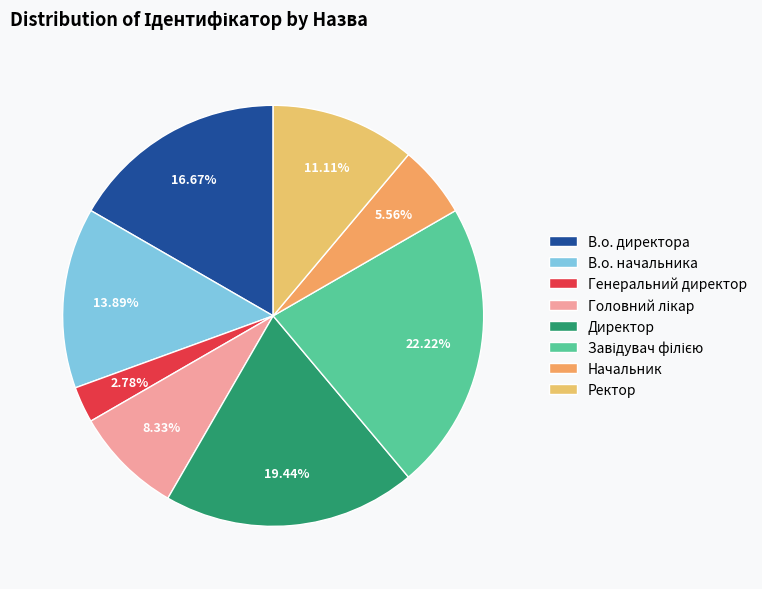

To the nearest percent, what is the combined percentage of Ректор and Генеральний директор?

14%